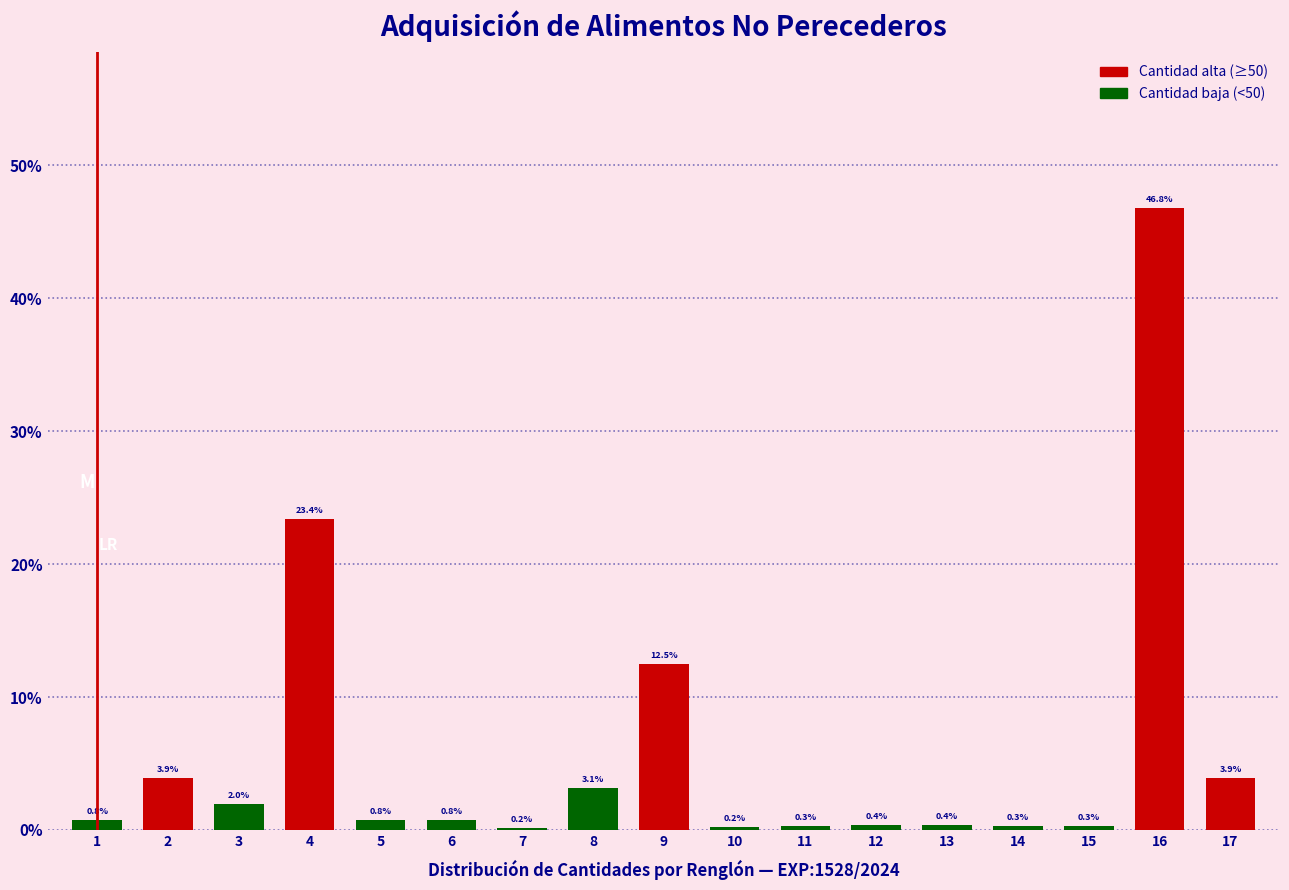

Reading left to right, transcribe all the data shown in this chart.

1=0.8	2=3.9	3=2.0	4=23.4	5=0.8	6=0.8	7=0.2	8=3.1	9=12.5	10=0.2	11=0.3	12=0.4	13=0.4	14=0.3	15=0.3	16=46.8	17=3.9